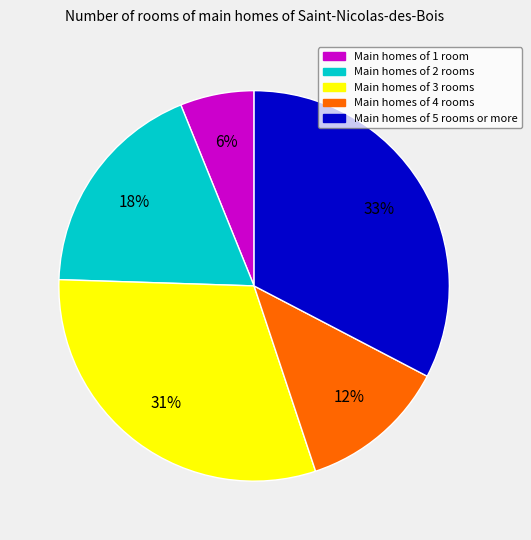

Is there any slice that represents more than half of the pie?

No